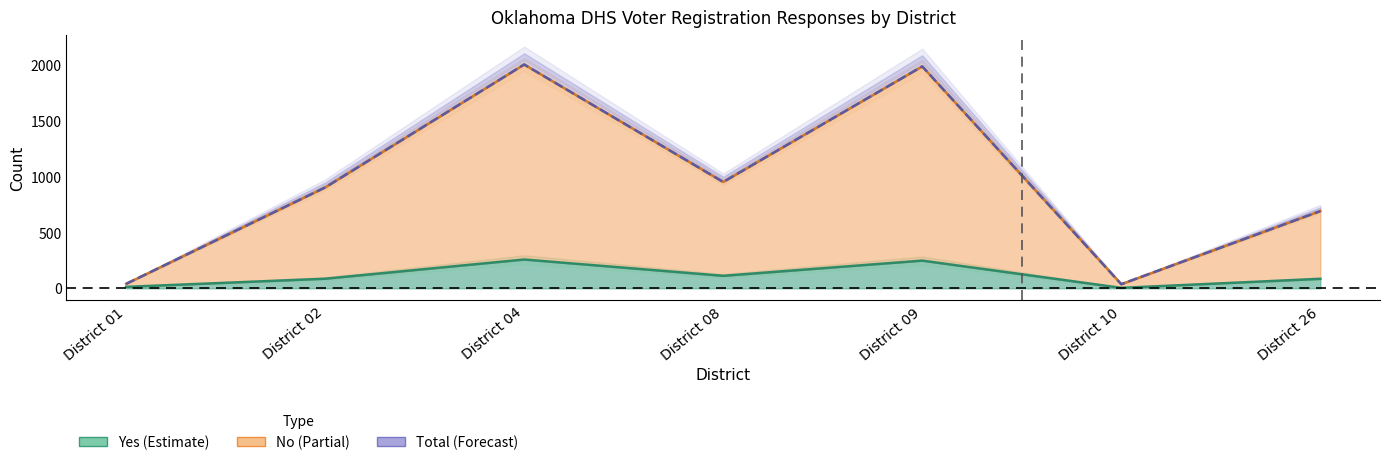

At which category is the sum across all series the highest?

District 04